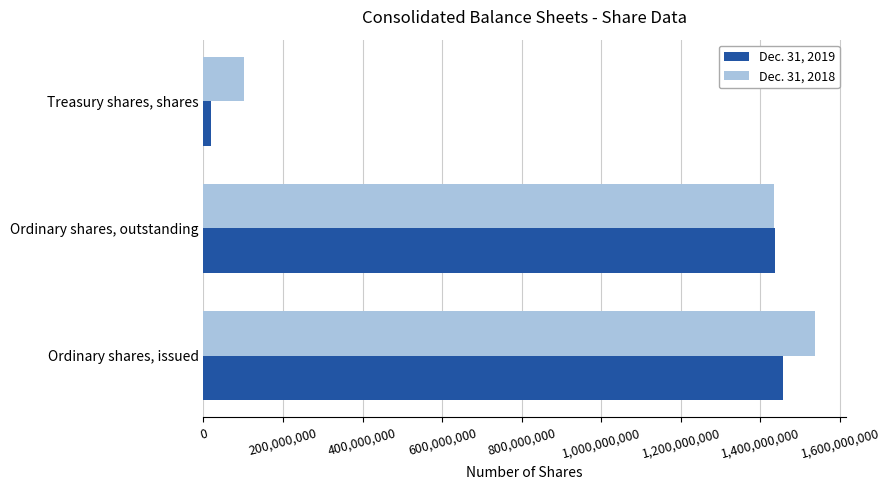

At which label is Dec. 31, 2018 closest to 820868671?

Ordinary shares, outstanding